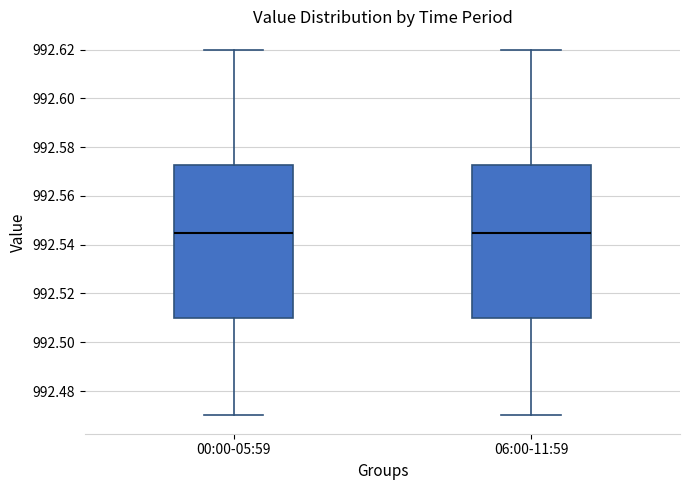

Where does the lower whisker of the box for 00:00-05:59 end on the y-axis? The values are not printed on the chart, so give them approximately, as read against the axis.

992.470